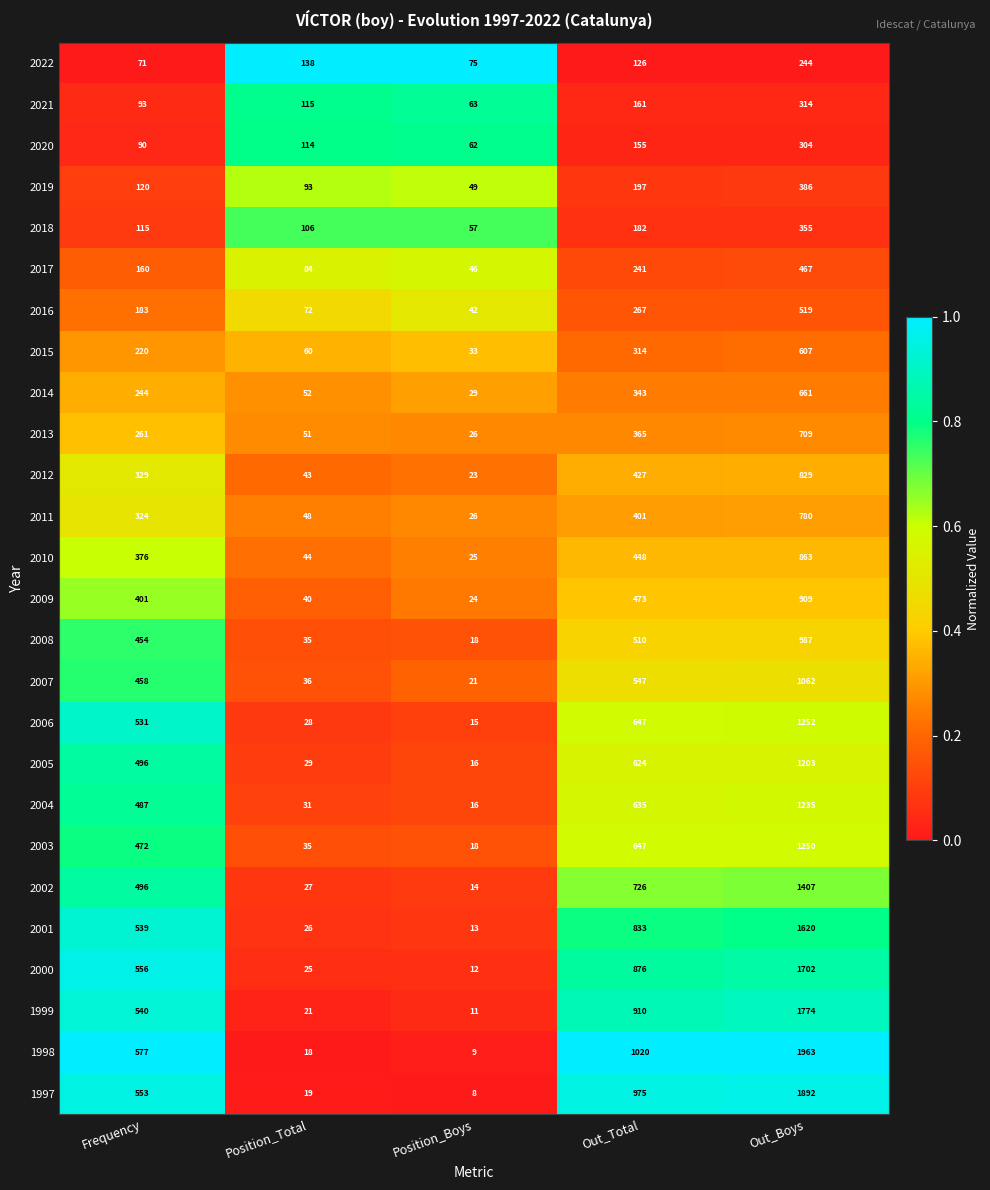

Which series has the largest total across all categories?

1998